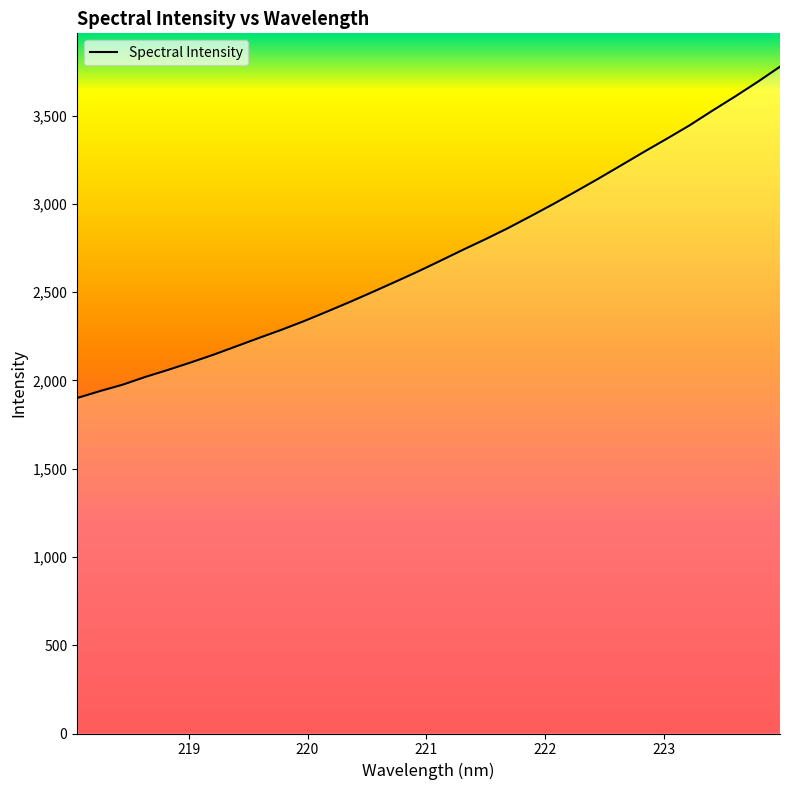

What is the difference between the maximum and minimum values?

1876.6